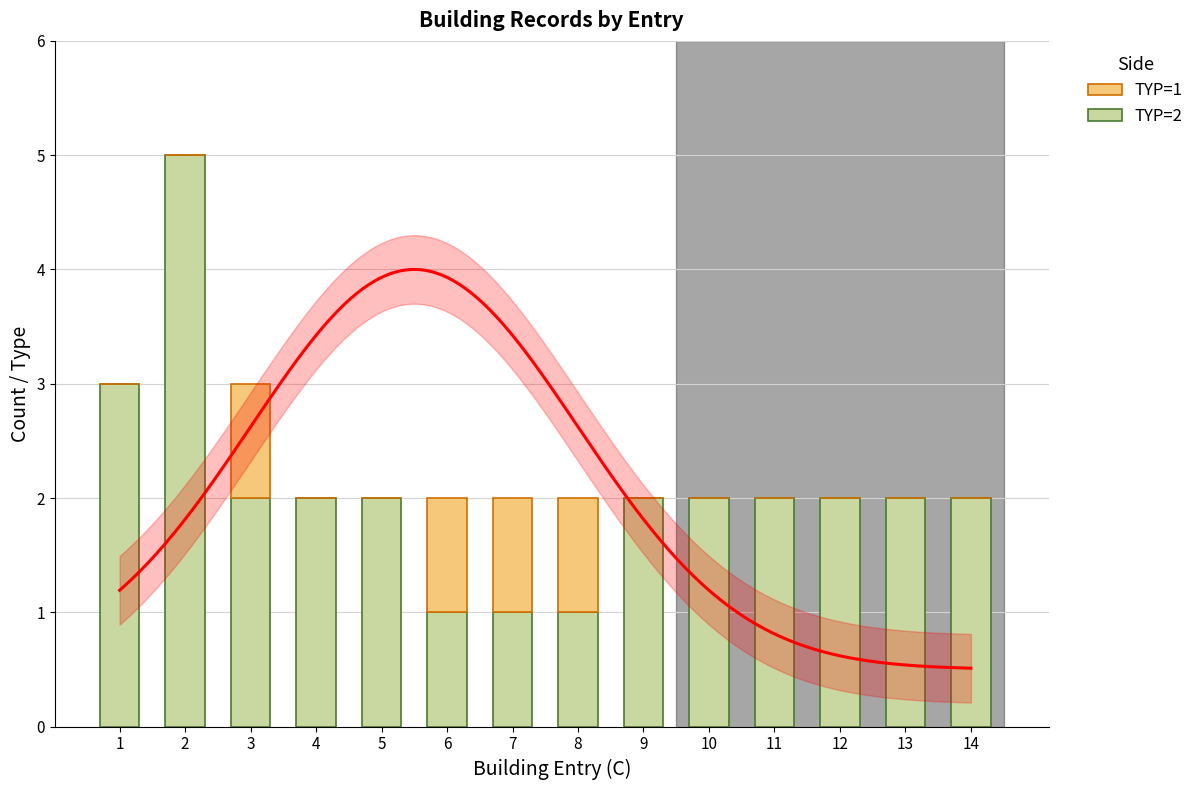

Rank the series by their average value, from highest to lowest.

Type 2 (TYP=2), Type 1 (TYP=1)